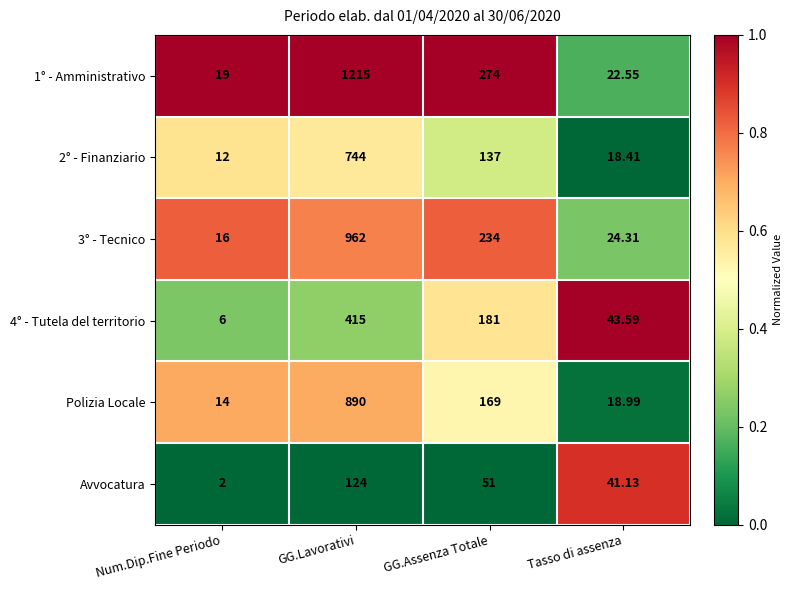

Which series has the largest total across all categories?

1° - Amministrativo